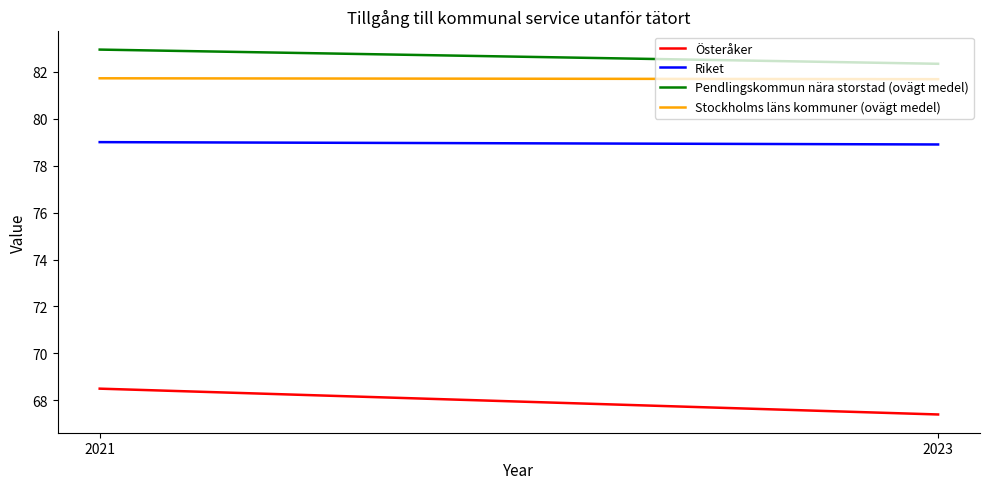

Between 2021 and 2023, which series saw the biggest shift?

Österåker